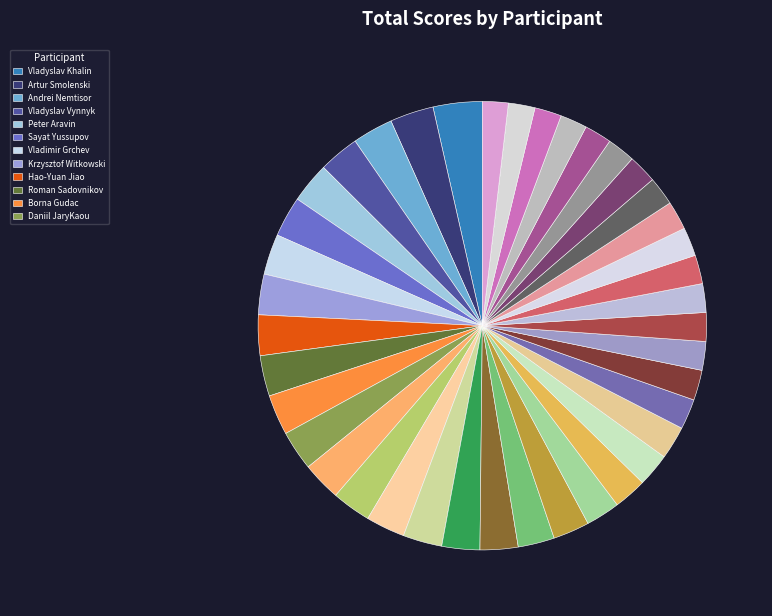

How many segments does this pie chart have?

40